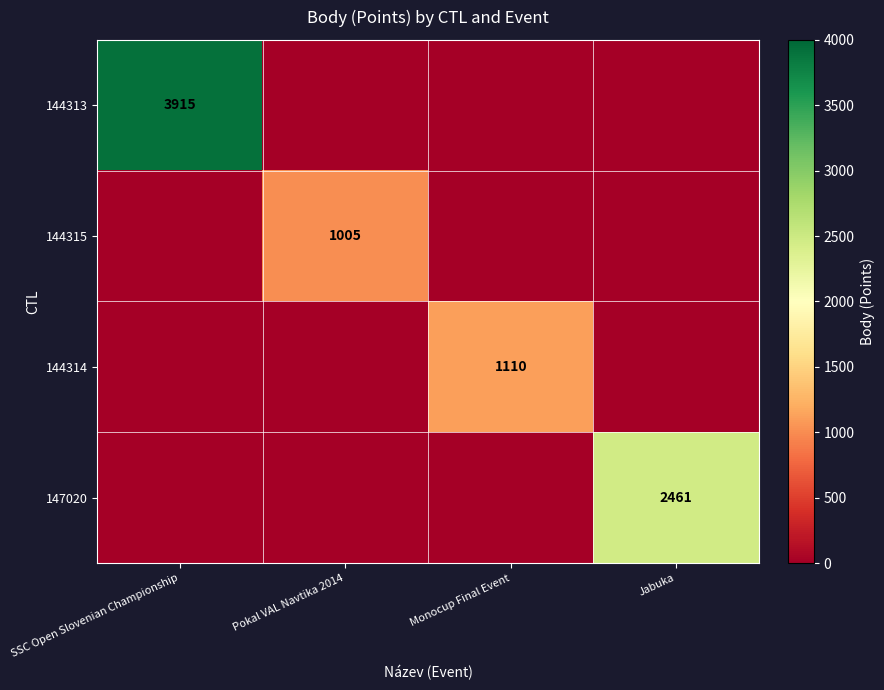

What is the total value across all series at Monocup Final Event?

1110